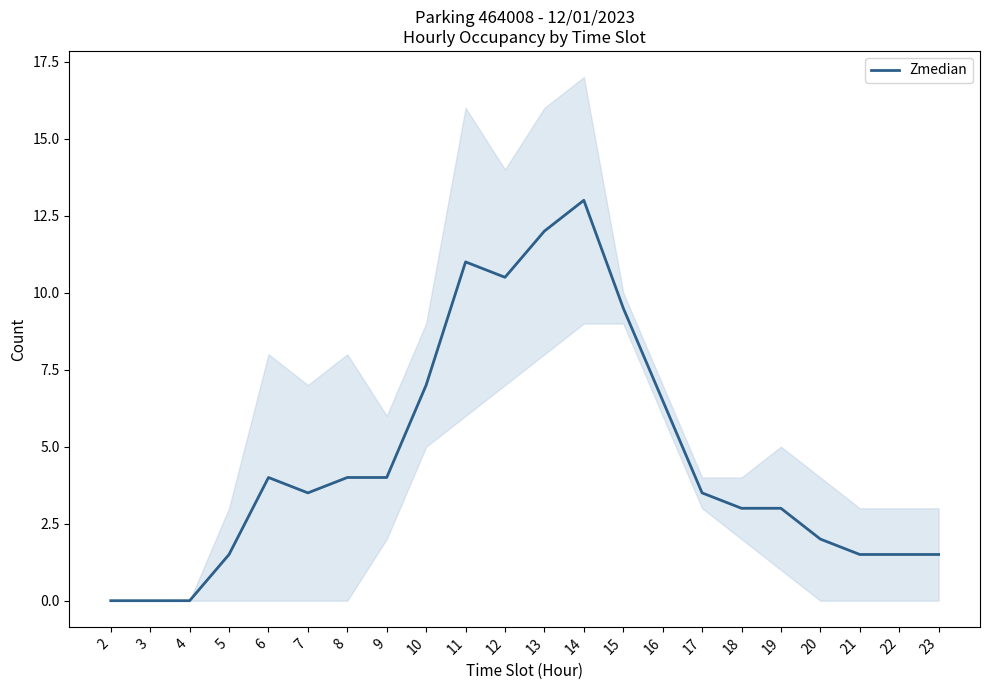

Rank the categories by value from lowest to highest.

2, 3, 4, 5, 21, 22, 23, 20, 18, 19, 7, 17, 6, 8, 9, 16, 10, 15, 12, 11, 13, 14